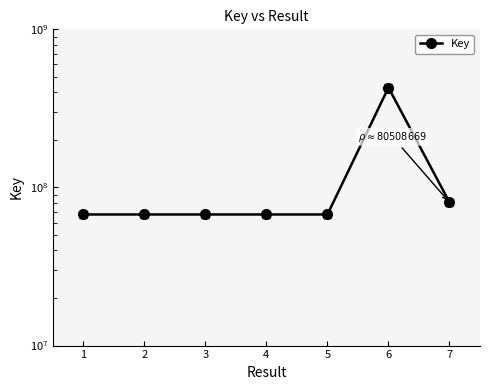

Reading left to right, transcribe all the data shown in this chart.

67472288	67472342	67472324	67472375	67472378	428334249	80508669